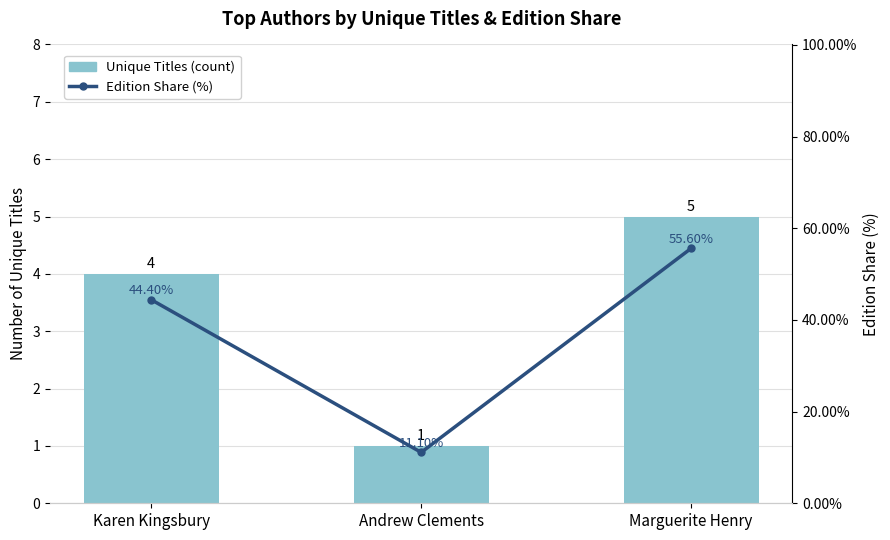

True or false: Unique Titles (count) has a value of 1.0 at Andrew Clements.

True